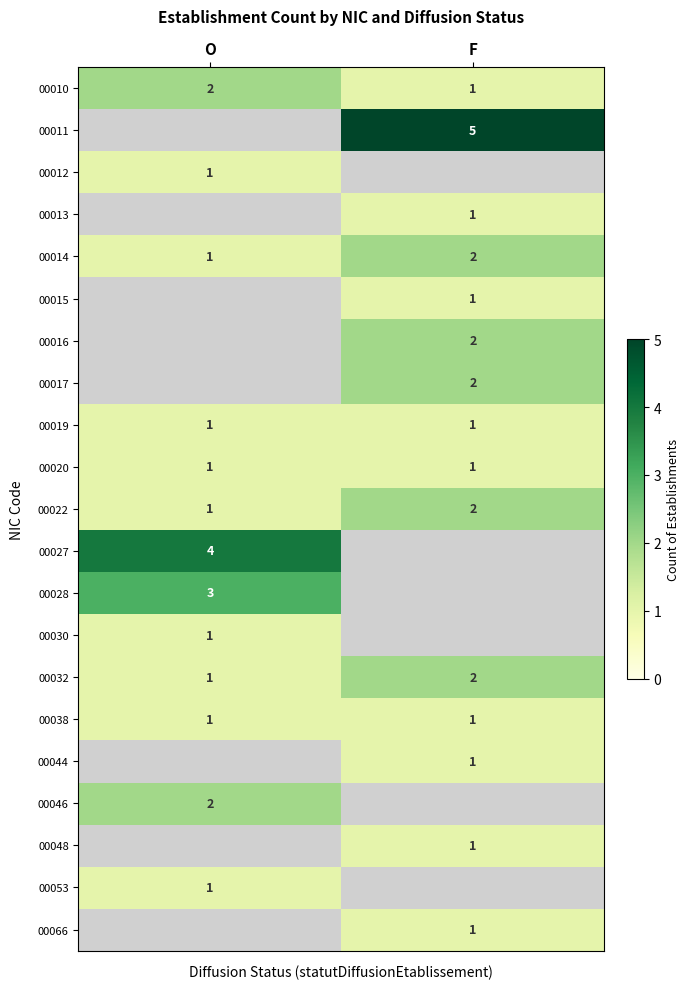

Is the value of 00038 at O greater than the value of 00016 at F?

No